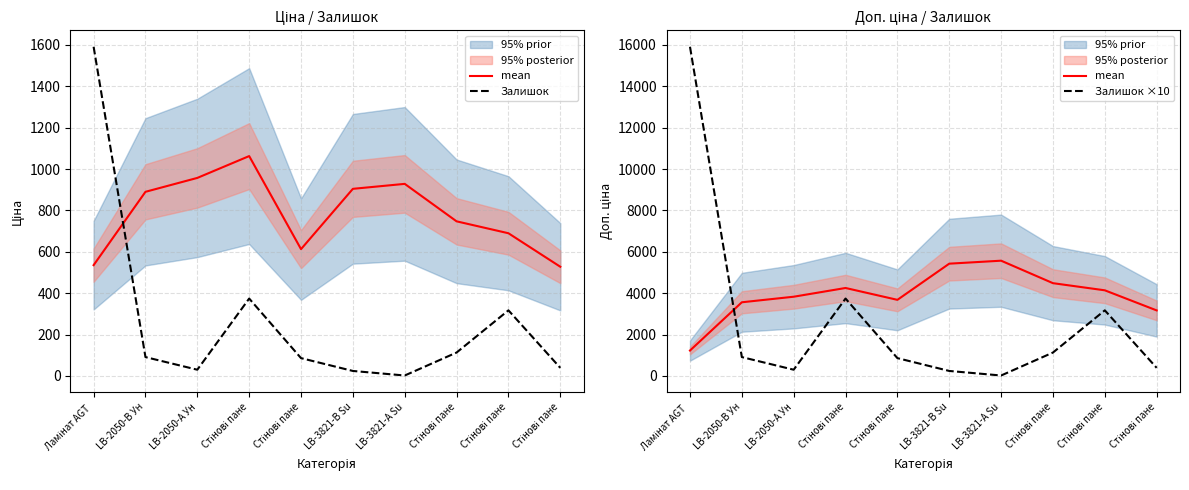

Is it true that Залишок ×10 equals 240.0 at LB-3821-В Su?

True